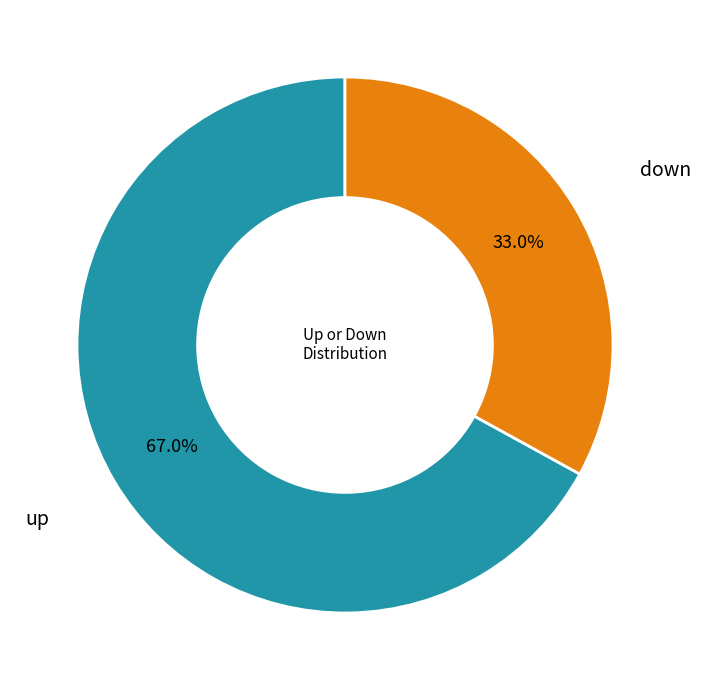

To the nearest percent, what is the difference between the largest and smallest slice percentages?

34%